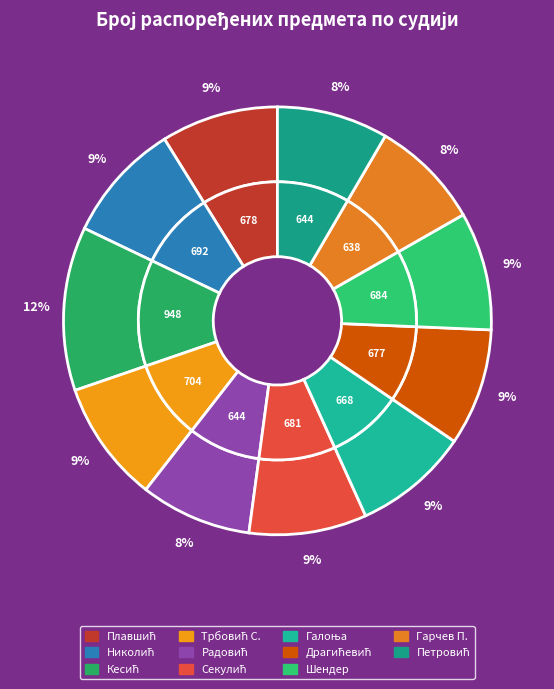

Does Николина (Милорад) Шендер represent more than half of the total?

No